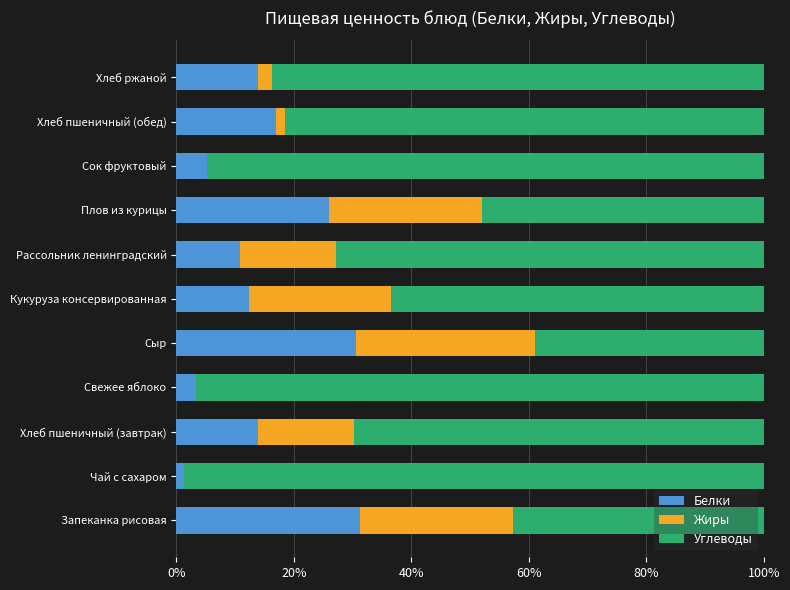

What is the highest value of the Белки series?

31.3